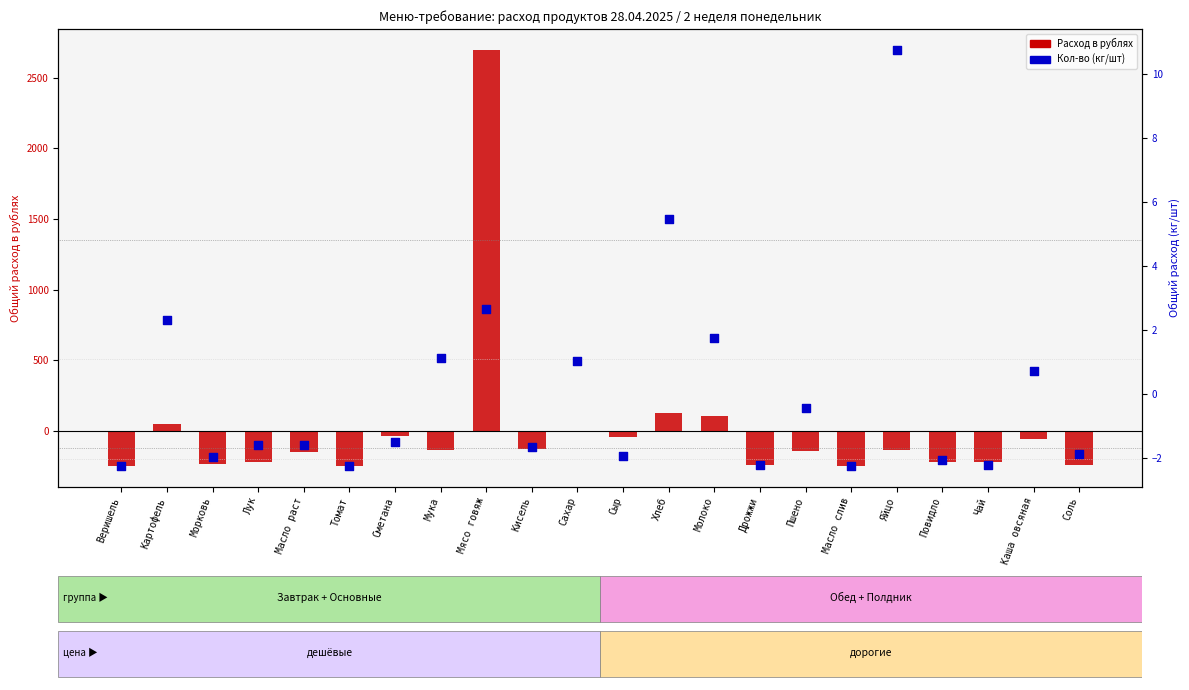

At how many categories does at least one series exceed 879?

1